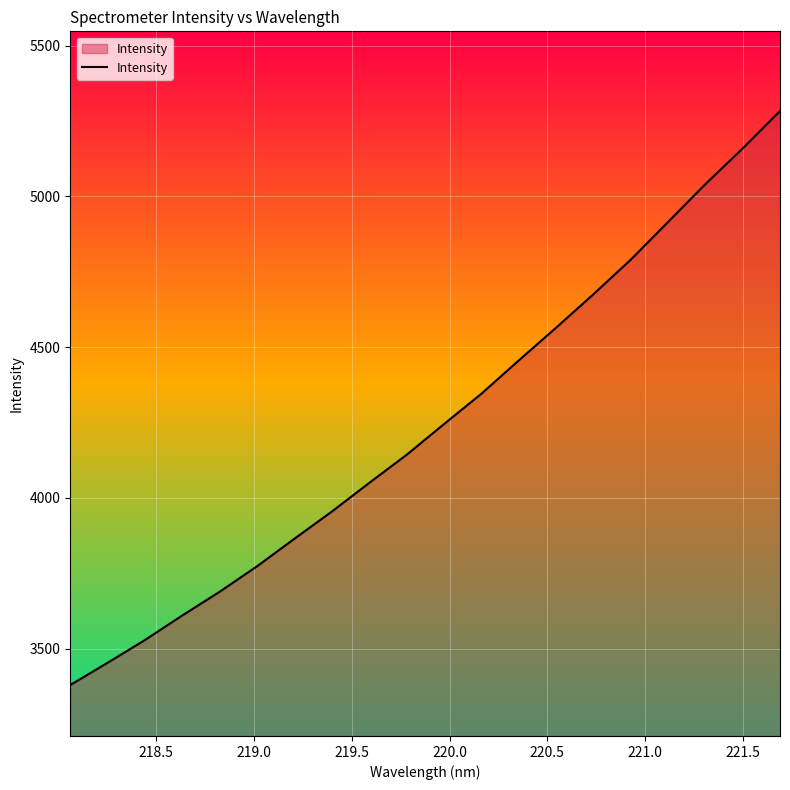

What is the difference between the maximum and minimum values?

1903.3